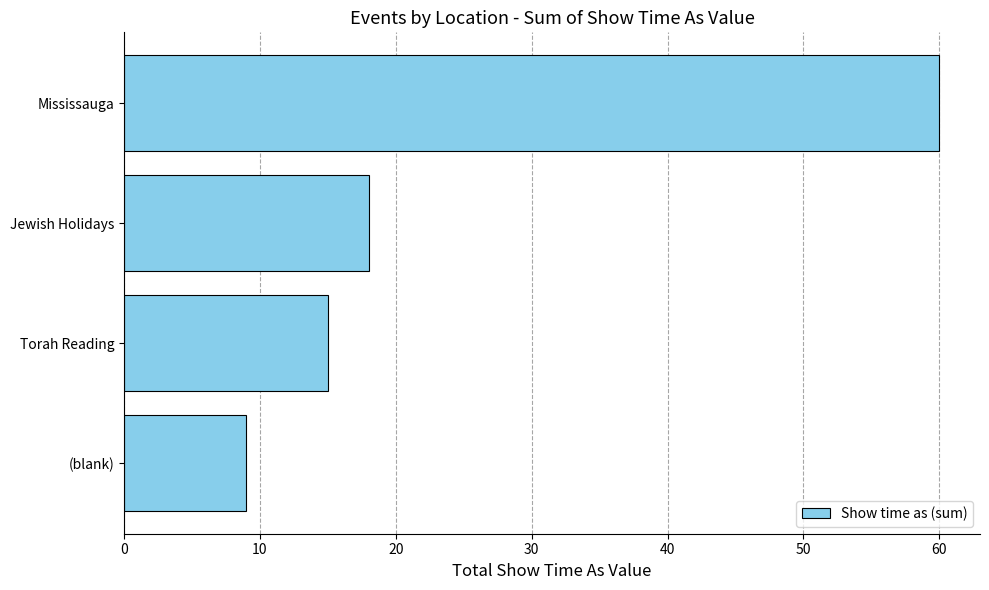

Are the bars grouped side by side (vs. stacked)?

No